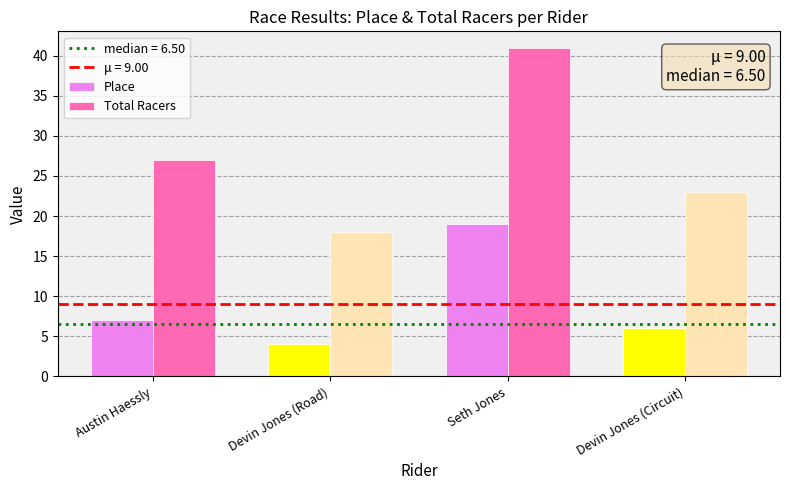

How many distinct data groups are displayed?

2